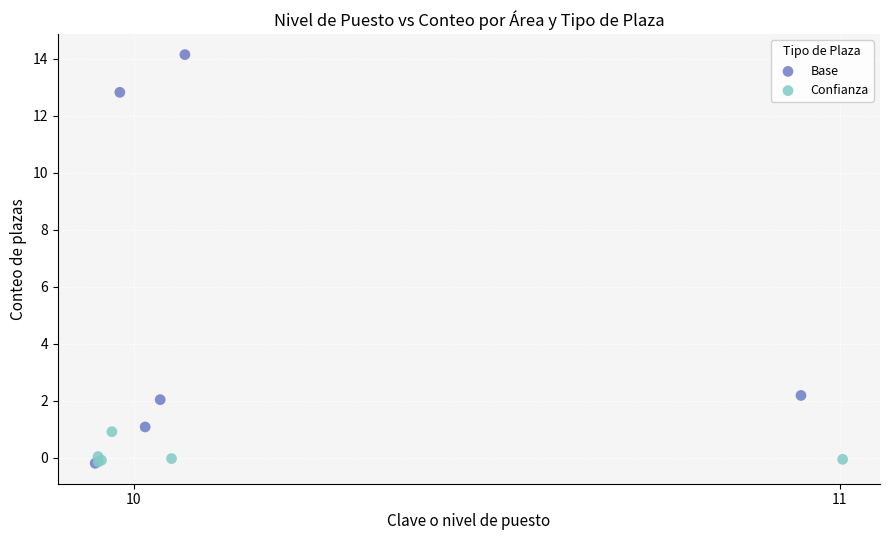

Which series has the largest Y range (max minus min)?

Base